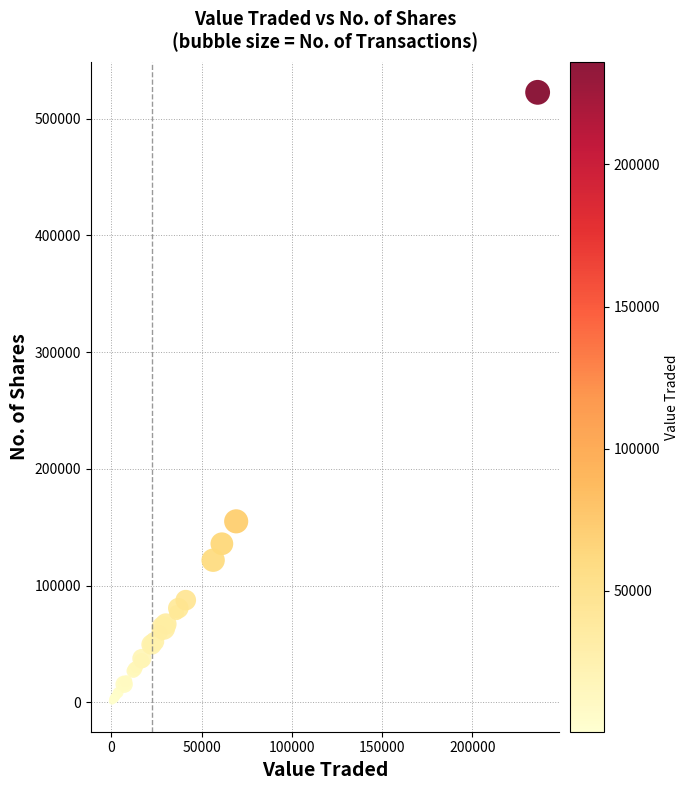

What Y value in the scatter plot is closest to 261752?

155096